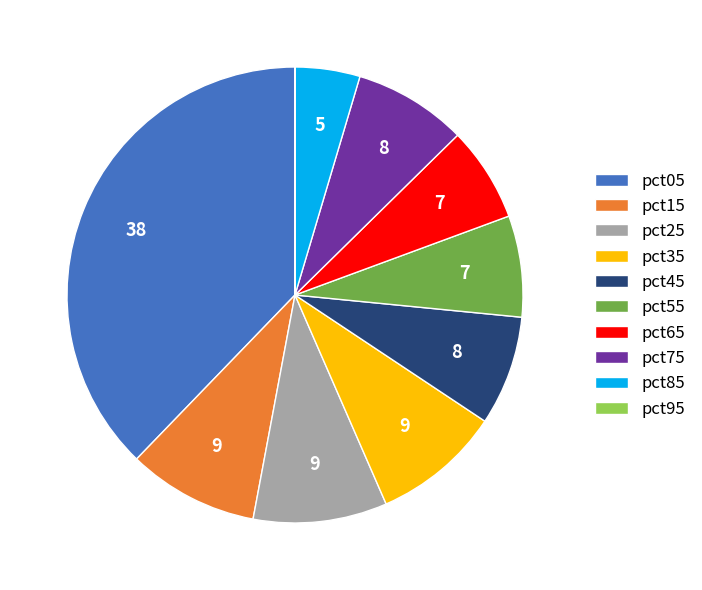

What is the largest slice in the pie chart?

pct05